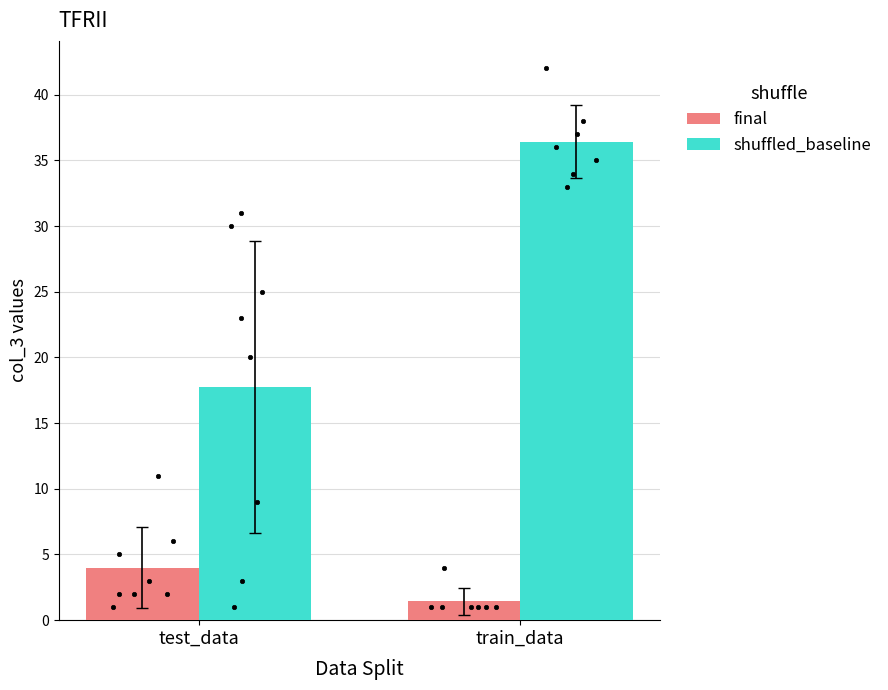

At which category is the sum across all series the highest?

train_data